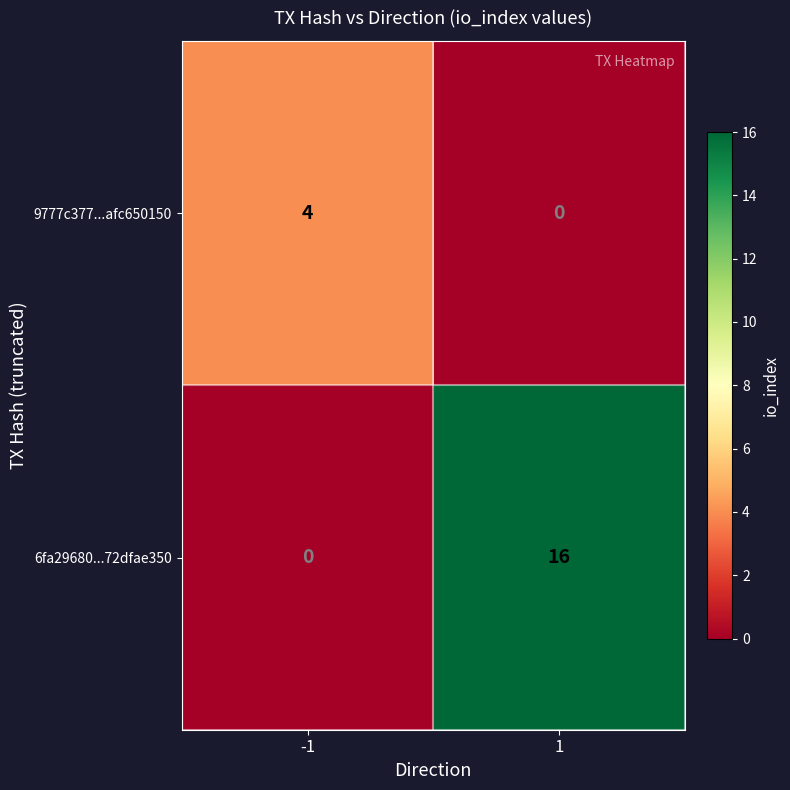

The value of 9777c377...afc650150 at 1 is -2. True or false?

False